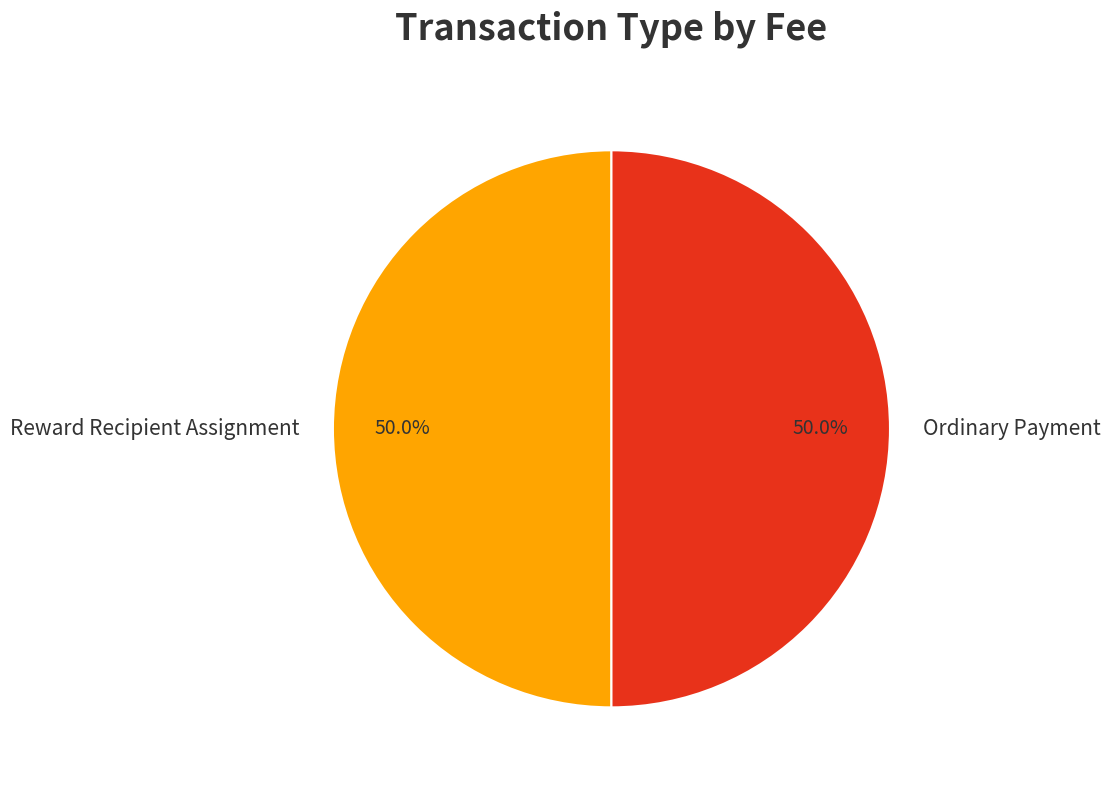

Approximately how many times larger is the value at Reward Recipient Assignment compared to Ordinary Payment?

1.0